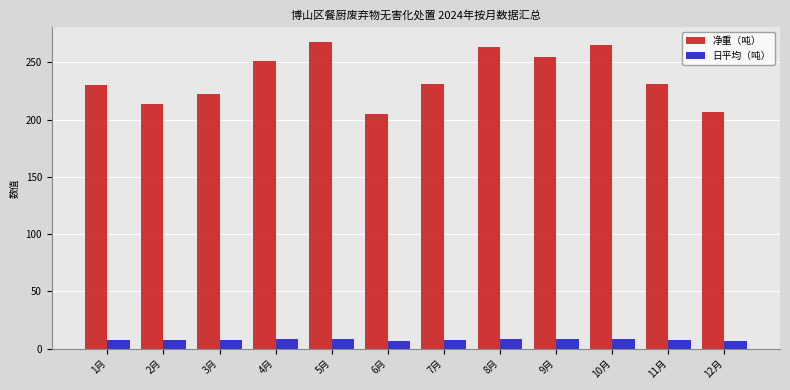

What is the spread (max minus min) of values at 10月?

256.8